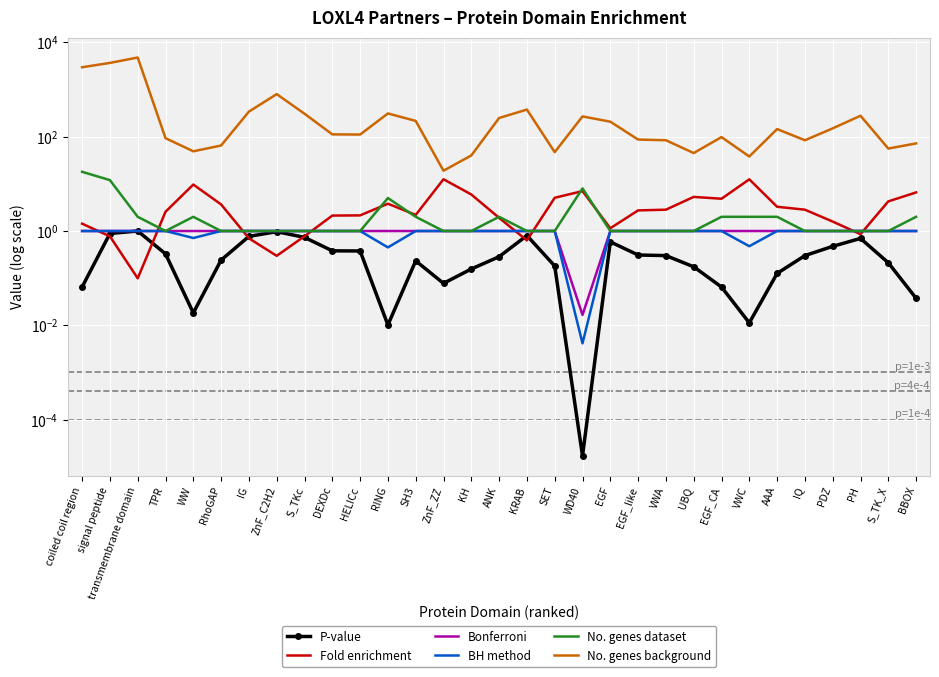

List the labels in order of Bonferroni value, largest first.

coiled coil region, signal peptide, transmembrane domain, TPR, WW, RhoGAP, IG, ZnF_C2H2, S_TKc, DEXDc, HELICc, RING, SH3, ZnF_ZZ, KH, ANK, KRAB, SET, EGF, EGF_like, VWA, UBQ, EGF_CA, VWC, AAA, IQ, PDZ, PH, S_TK_X, BBOX, WD40